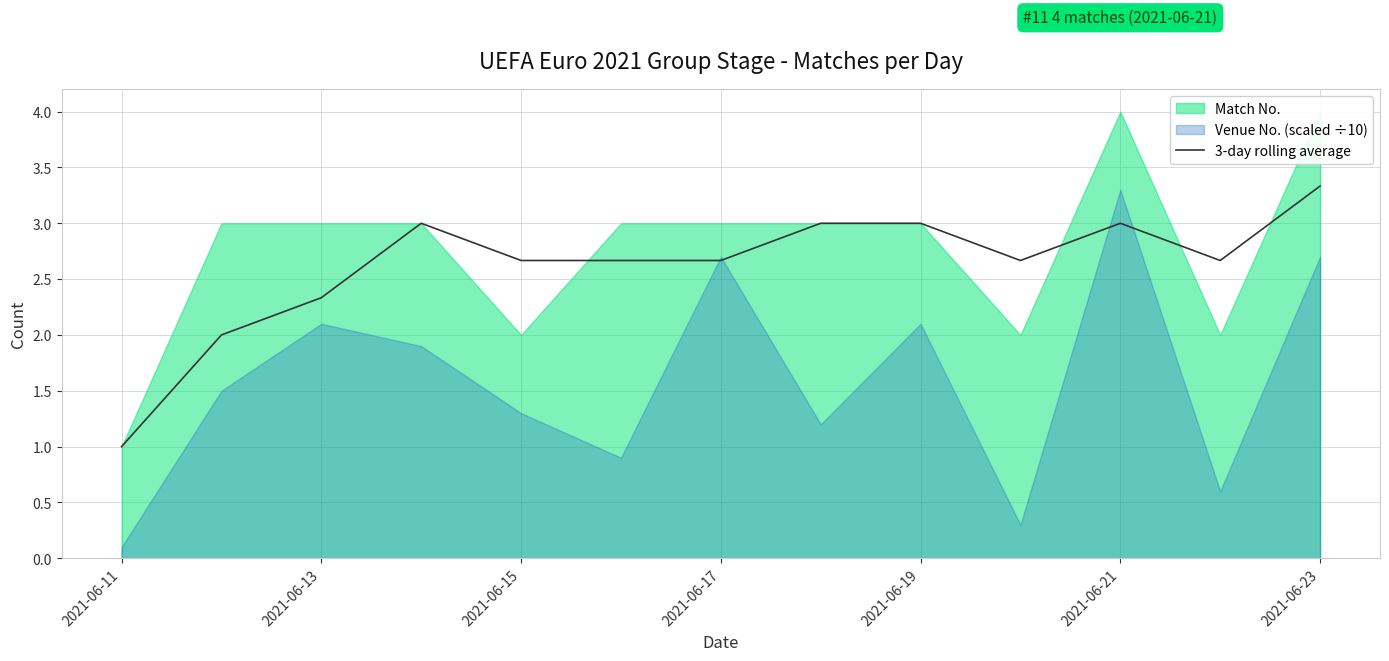

How many points are higher than both their immediate neighbors (excluding endpoints)?

2